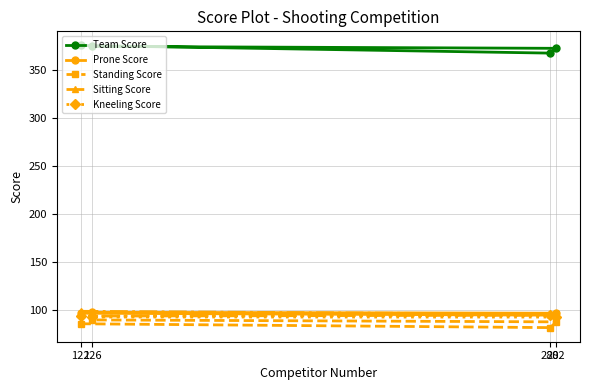

Which series has the largest range (max minus min)?

Team Score